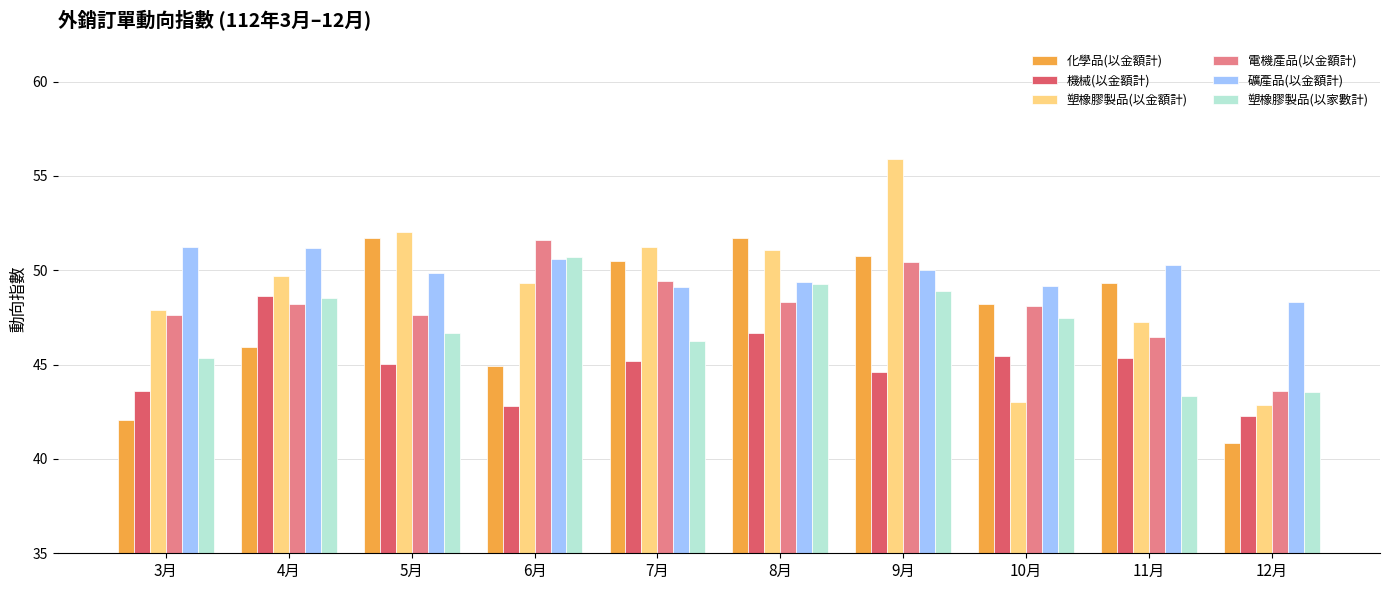

What is the greatest value displayed?

55.9